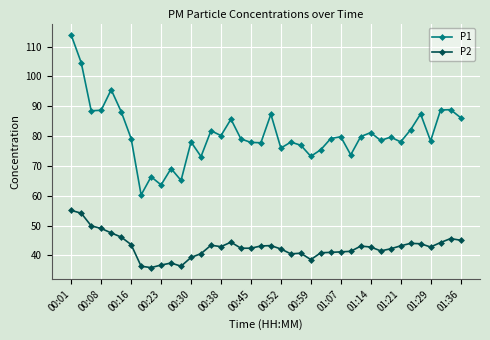

Which series has the largest total across all categories?

P1